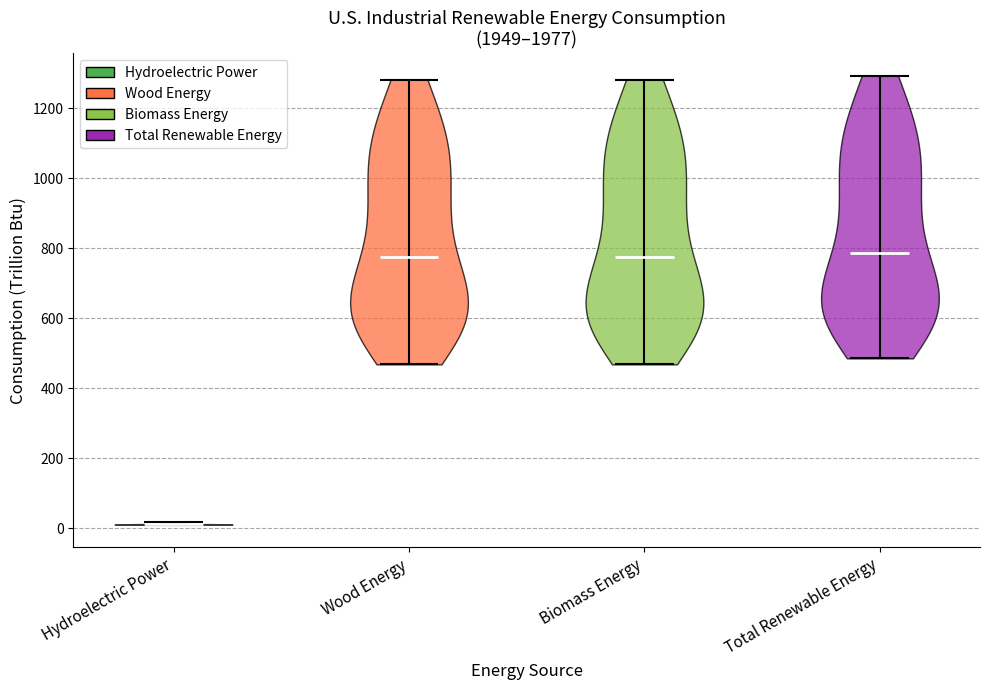

Reading left to right, read every violin against the y-axis: where its median line is, and the lowest and highest points it reaches. The values are not printed on the chart, so give them approximately, as read against the axis.

Hydroelectric Power: median line 20, lowest point 20, highest point 20
Wood Energy: median line 780, lowest point 460, highest point 1280
Biomass Energy: median line 780, lowest point 460, highest point 1280
Total Renewable Energy: median line 780, lowest point 480, highest point 1300